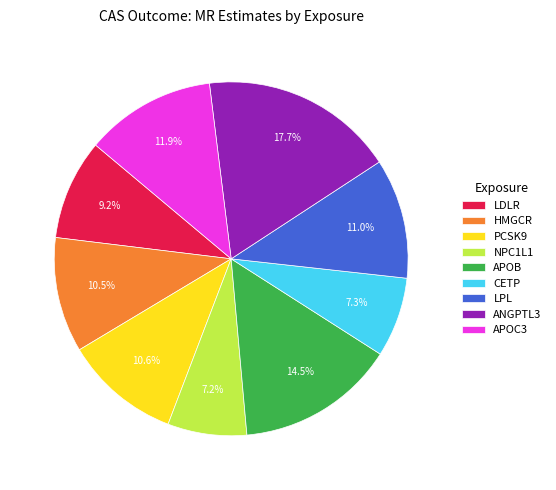

Does any single category account for the majority?

No